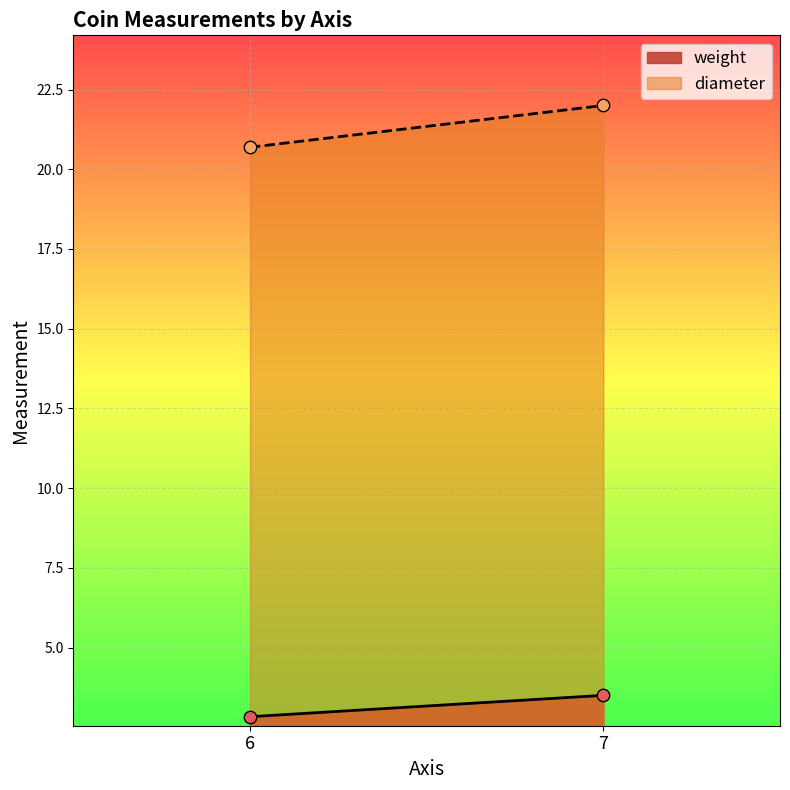

Which series contains the highest Y value?

diameter